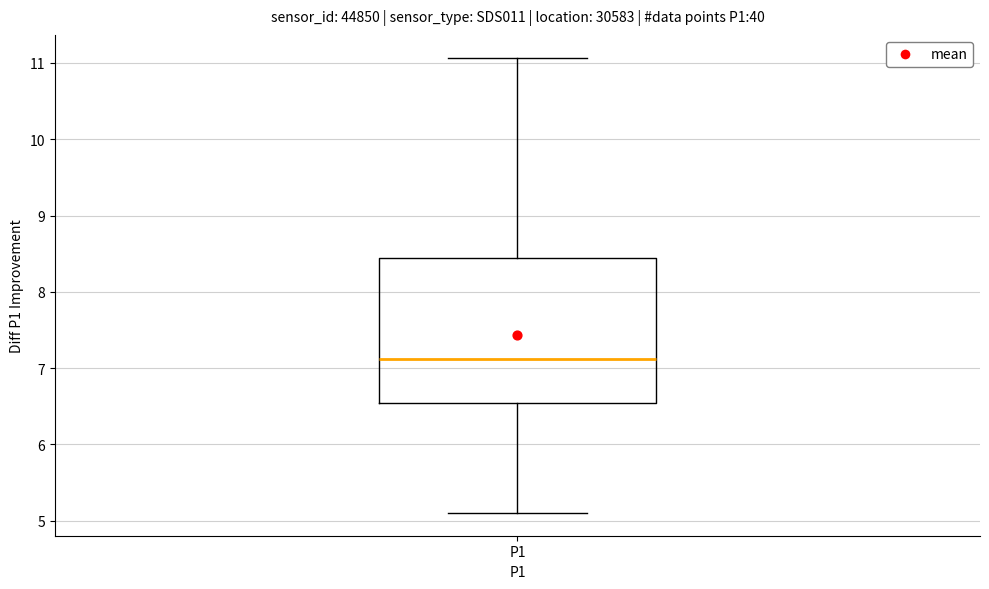

Where is the upper edge of the box for P1 on the y-axis? The values are not printed on the chart, so give them approximately, as read against the axis.

8.4